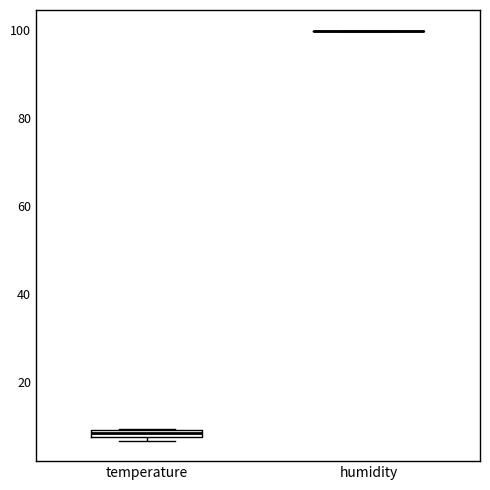

Where is the lower edge of the box for temperature on the y-axis? The values are not printed on the chart, so give them approximately, as read against the axis.

8